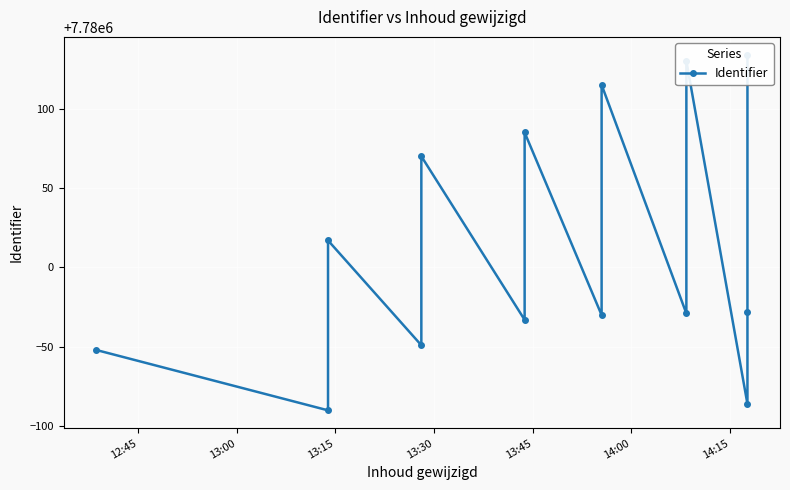

The chart shows a value of 2036743 at 12:45. True or false?

False